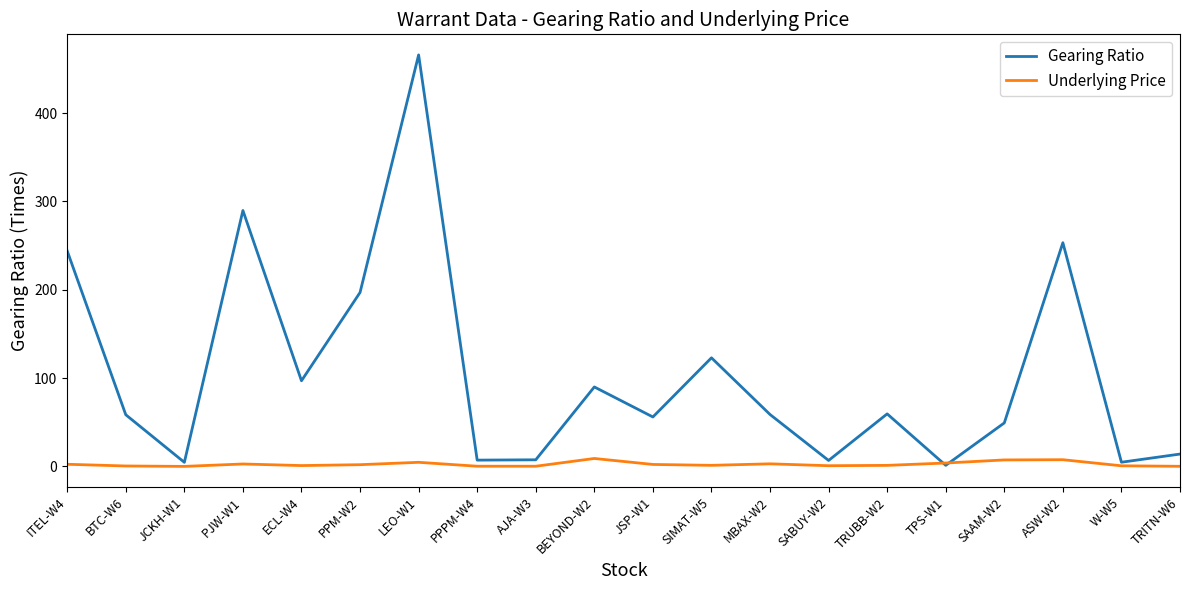

What is the spread (max minus min) of values at TRUBB-W2?

58.3